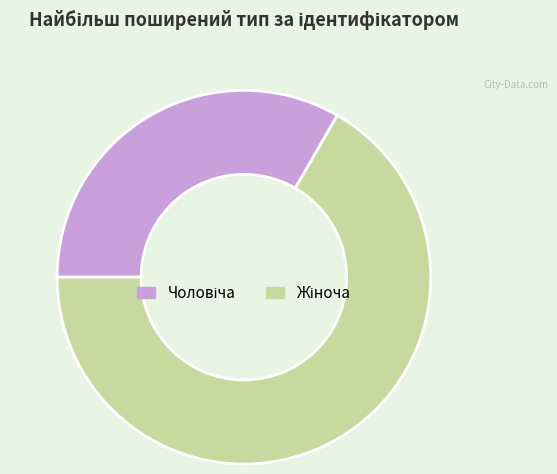

Is there a majority slice in this chart?

Yes